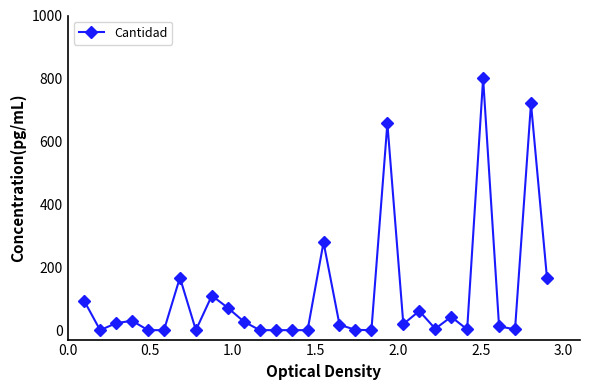

What is the average value?

110.2